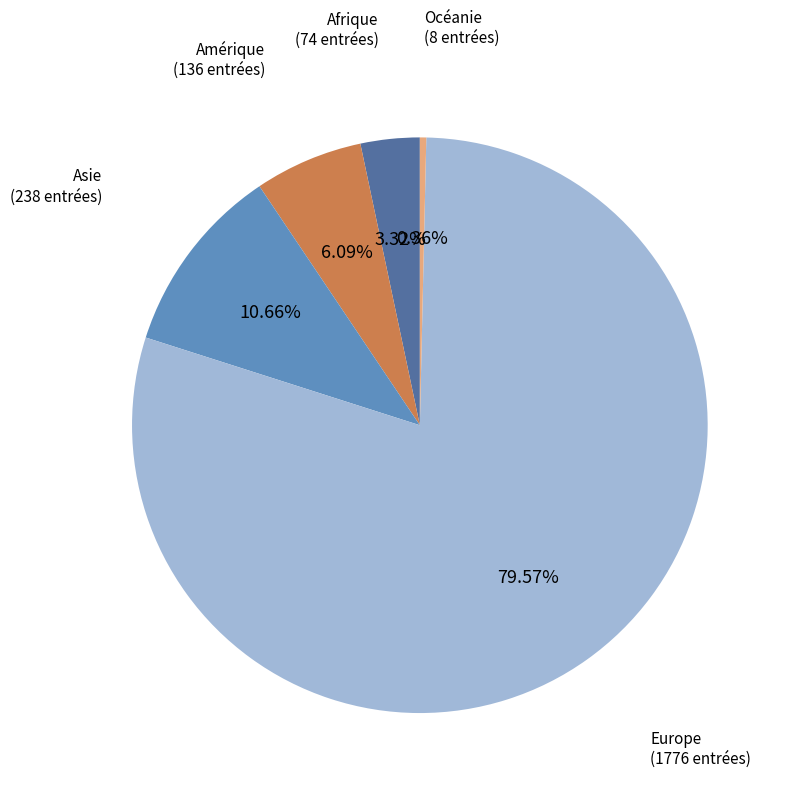

The Europe slice represents 74% of the pie. True or false?

False